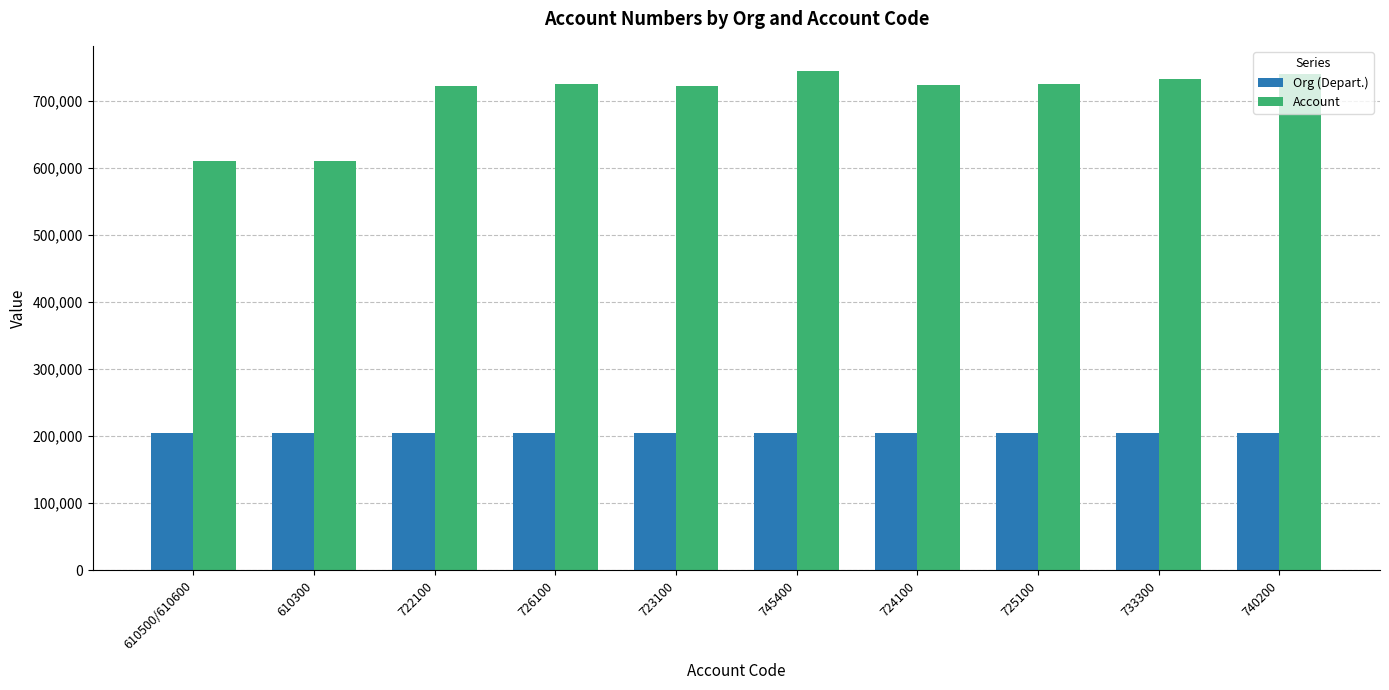

How many series are shown in this chart?

2